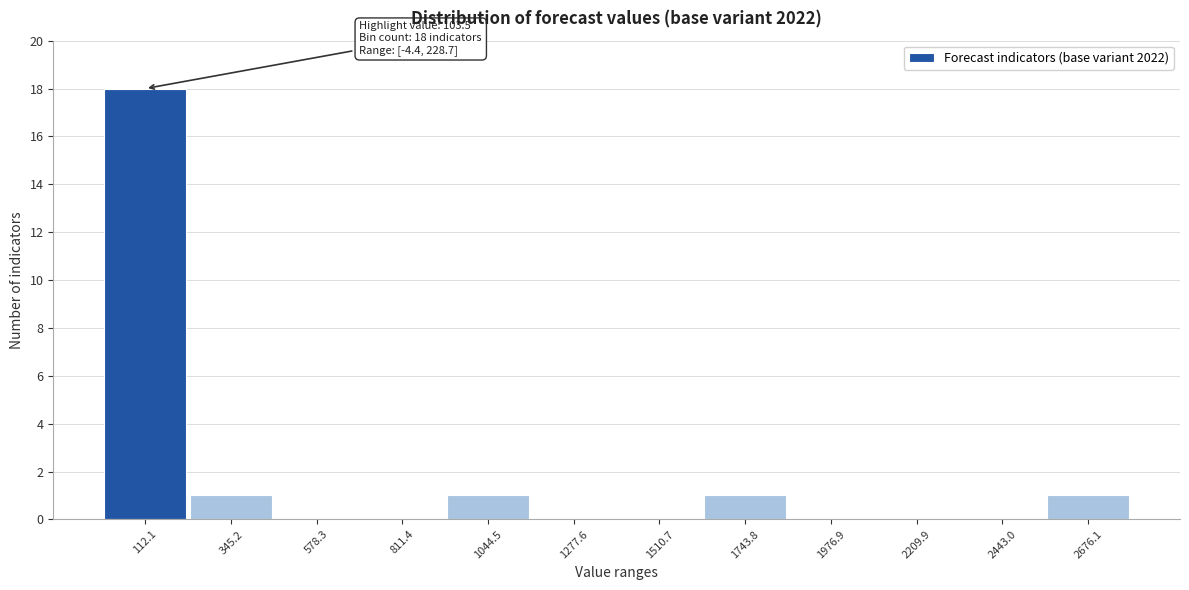

Over which range of the x-axis is the bar tallest?

0 to 250